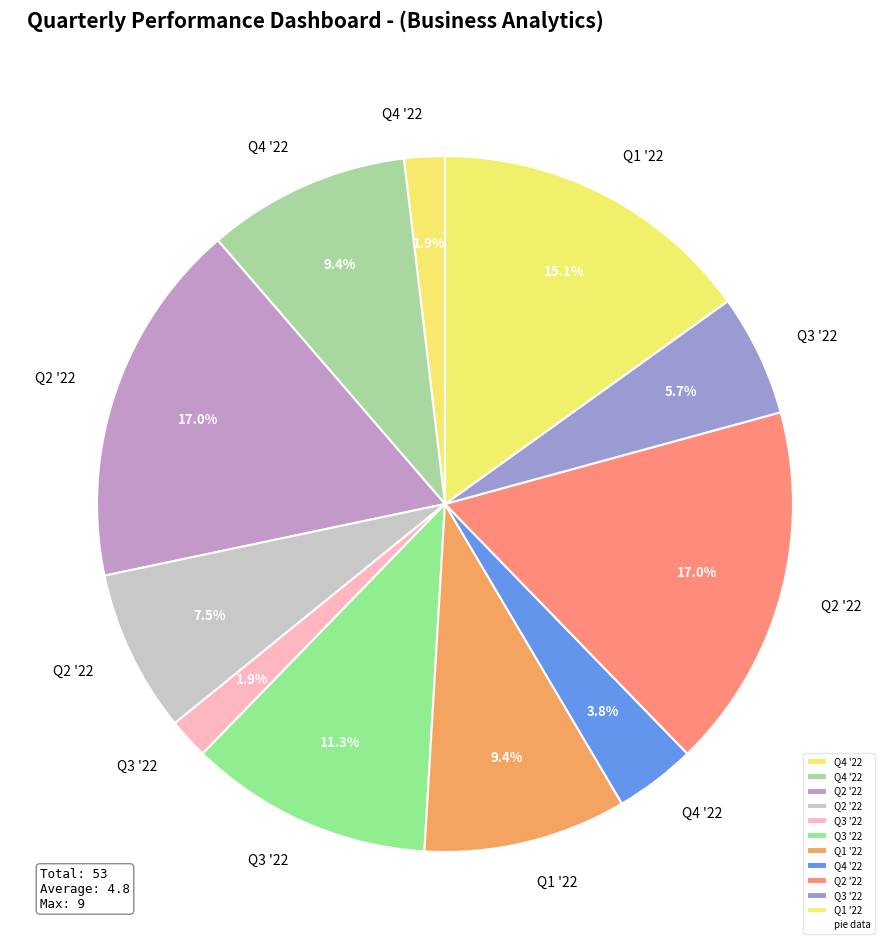

How many segments does this pie chart have?

11